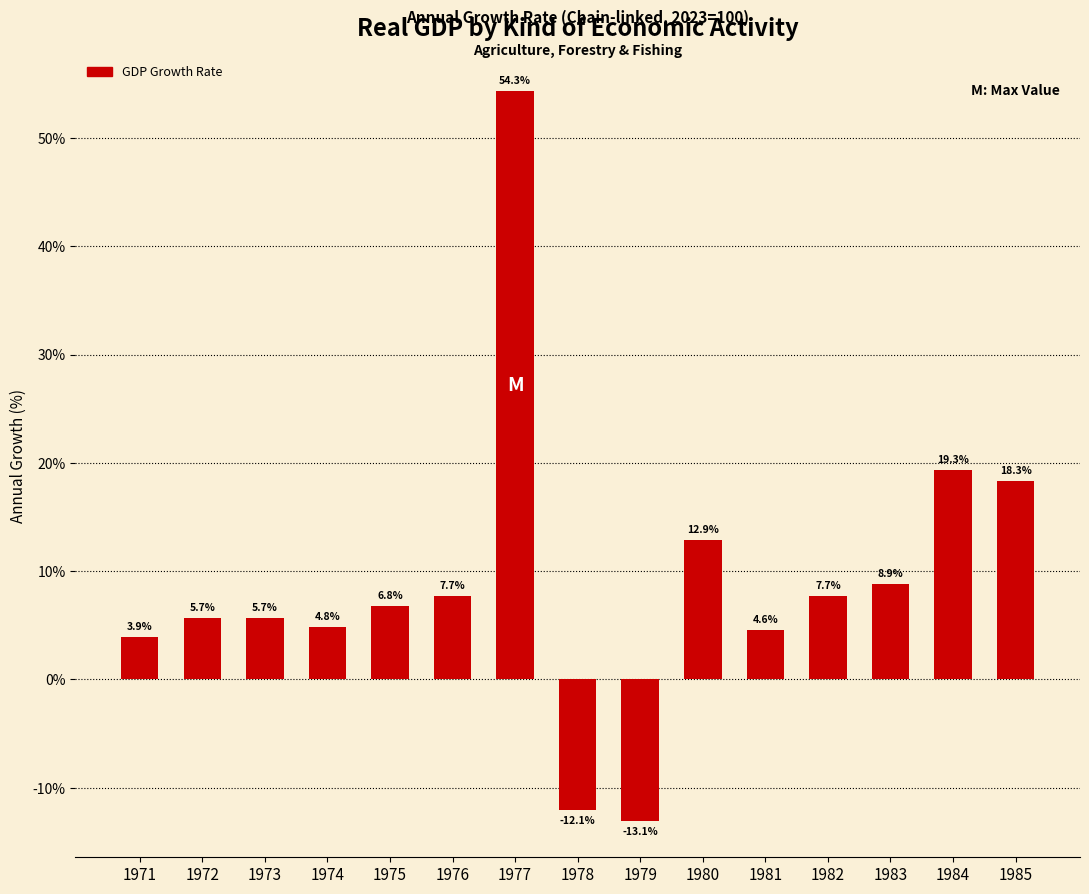

How many values are below 6?

7